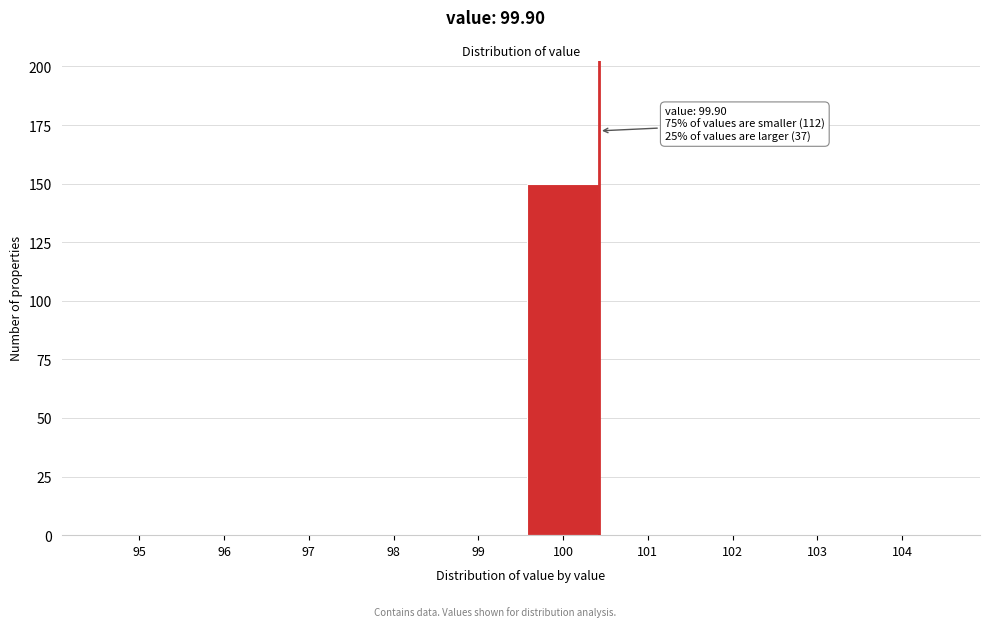

Reading left to right, list all the values displayed in this chart.

95=0	96=0	97=0	98=0	99=0	100=150	101=0	102=0	103=0	104=0